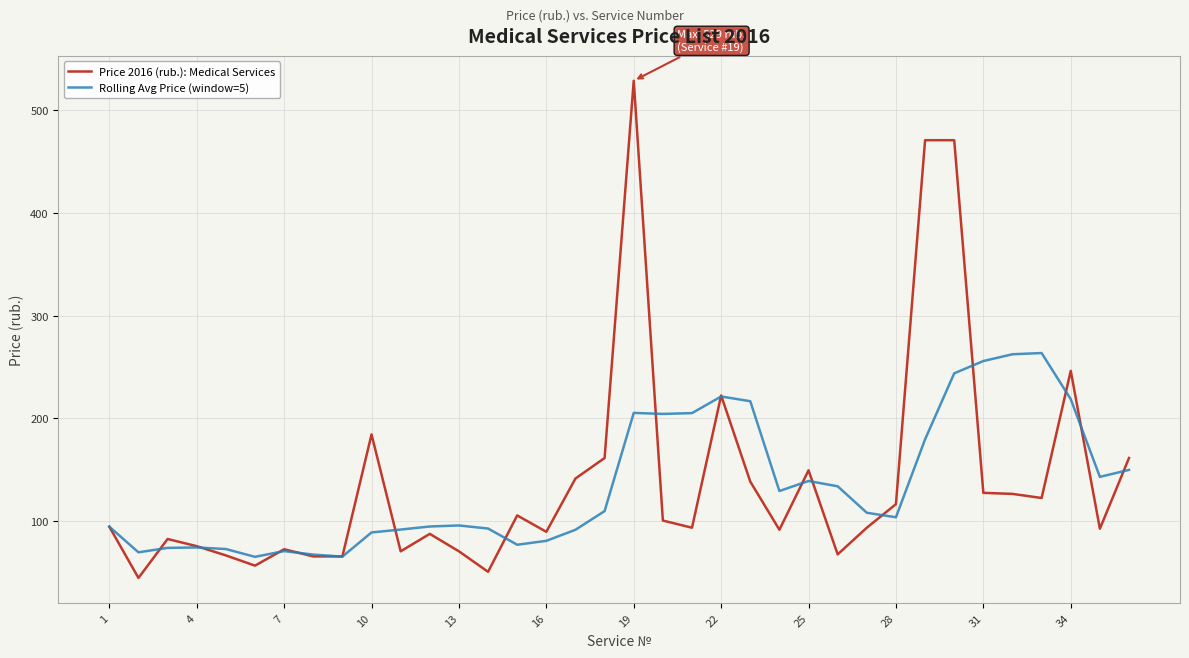

Which series has the widest spread of values?

Price 2016 (rub.): Medical Services